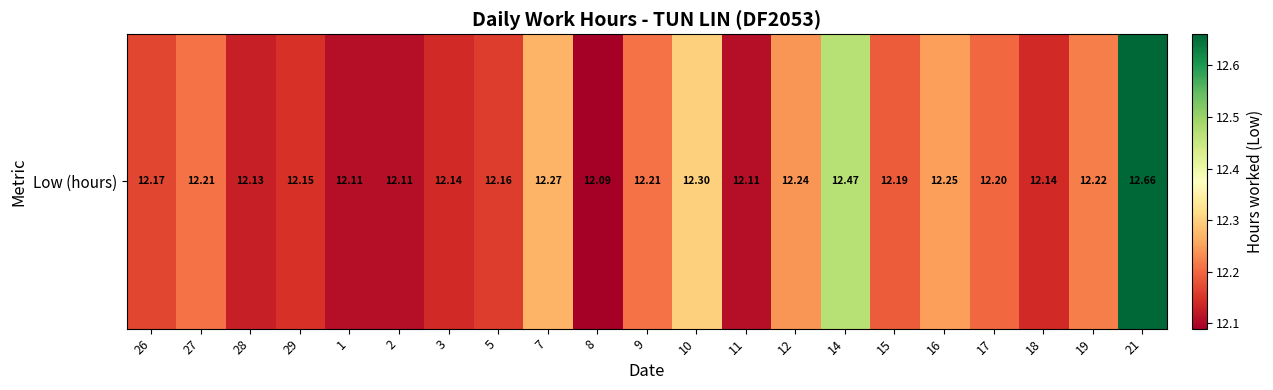

Which label corresponds to the largest value in the chart?

21